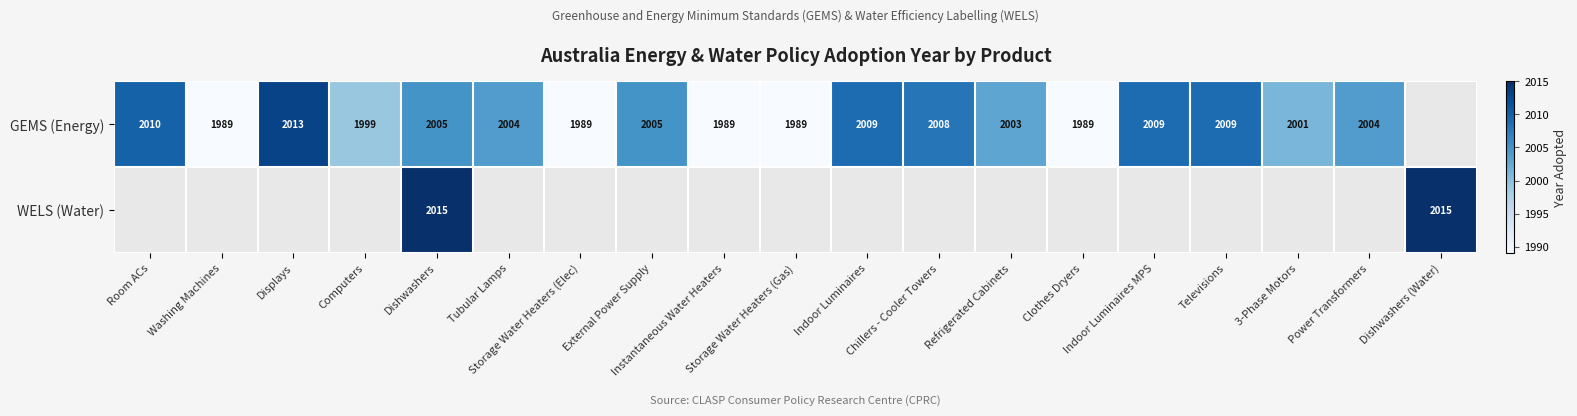

Is it true that GEMS (Energy) equals 2005.0 at External Power Supply?

True